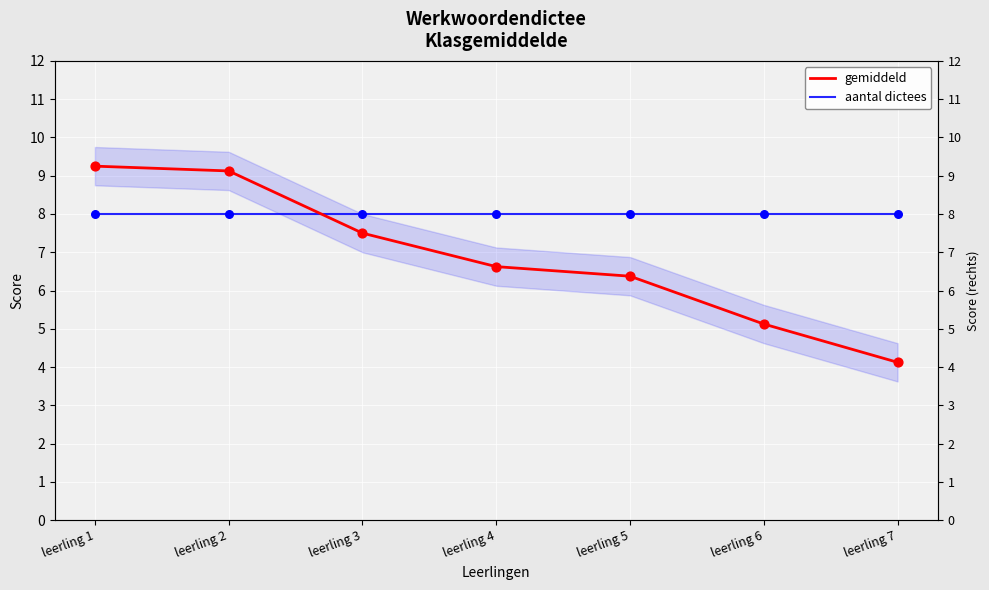

Which series contains the highest Y value?

gemiddeld